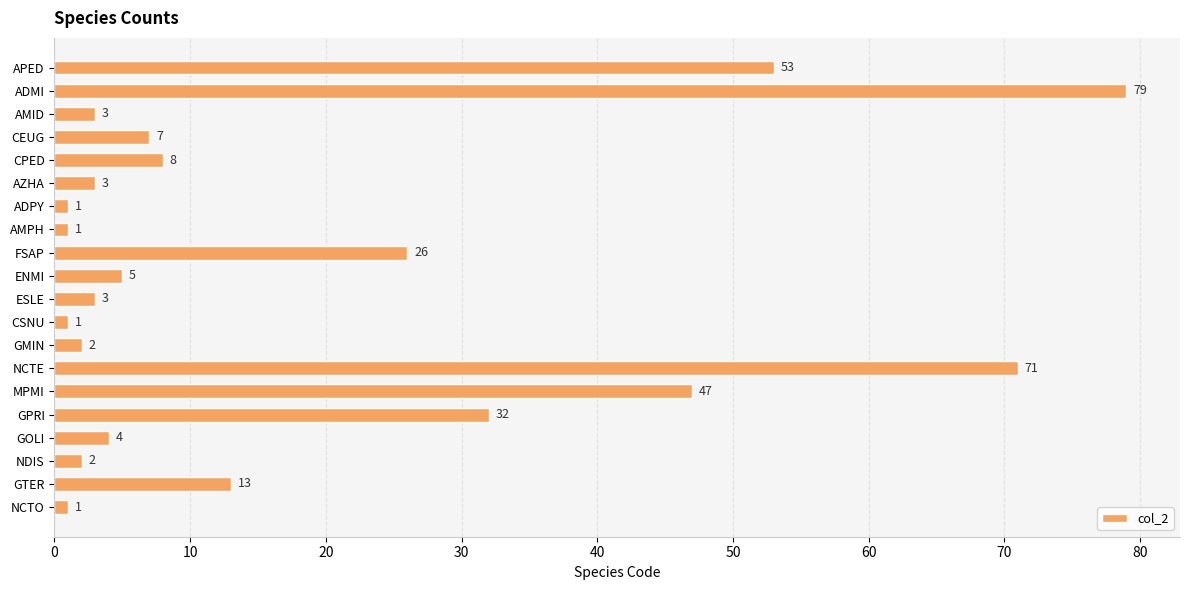

What is the label of the 12th bar from the top?

CSNU